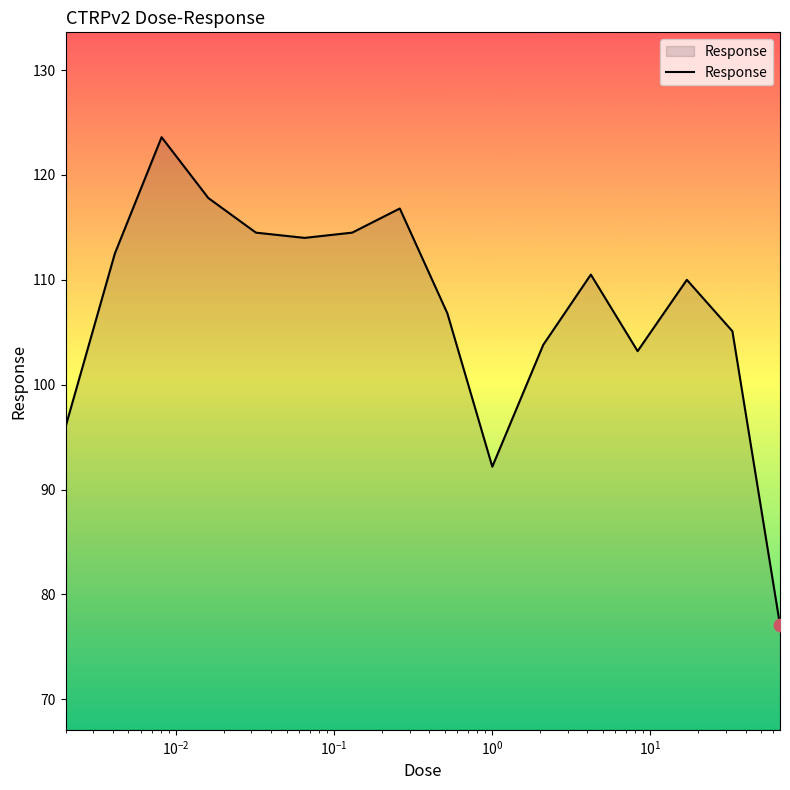

What is the difference between the maximum and minimum values?

46.5